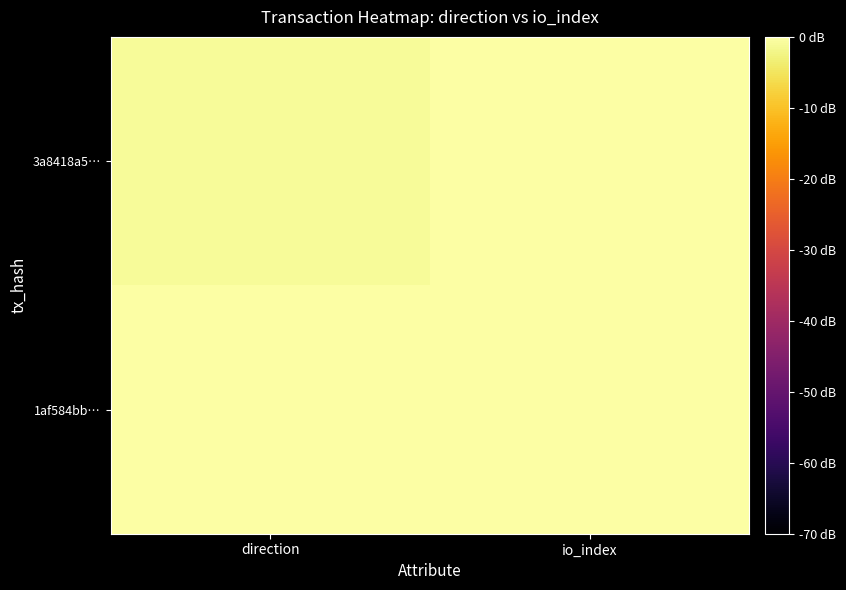

Reading left to right, transcribe all the data shown in this chart.

3a8418a5…: direction=-1	io_index=75
1af584bb…: direction=1	io_index=8